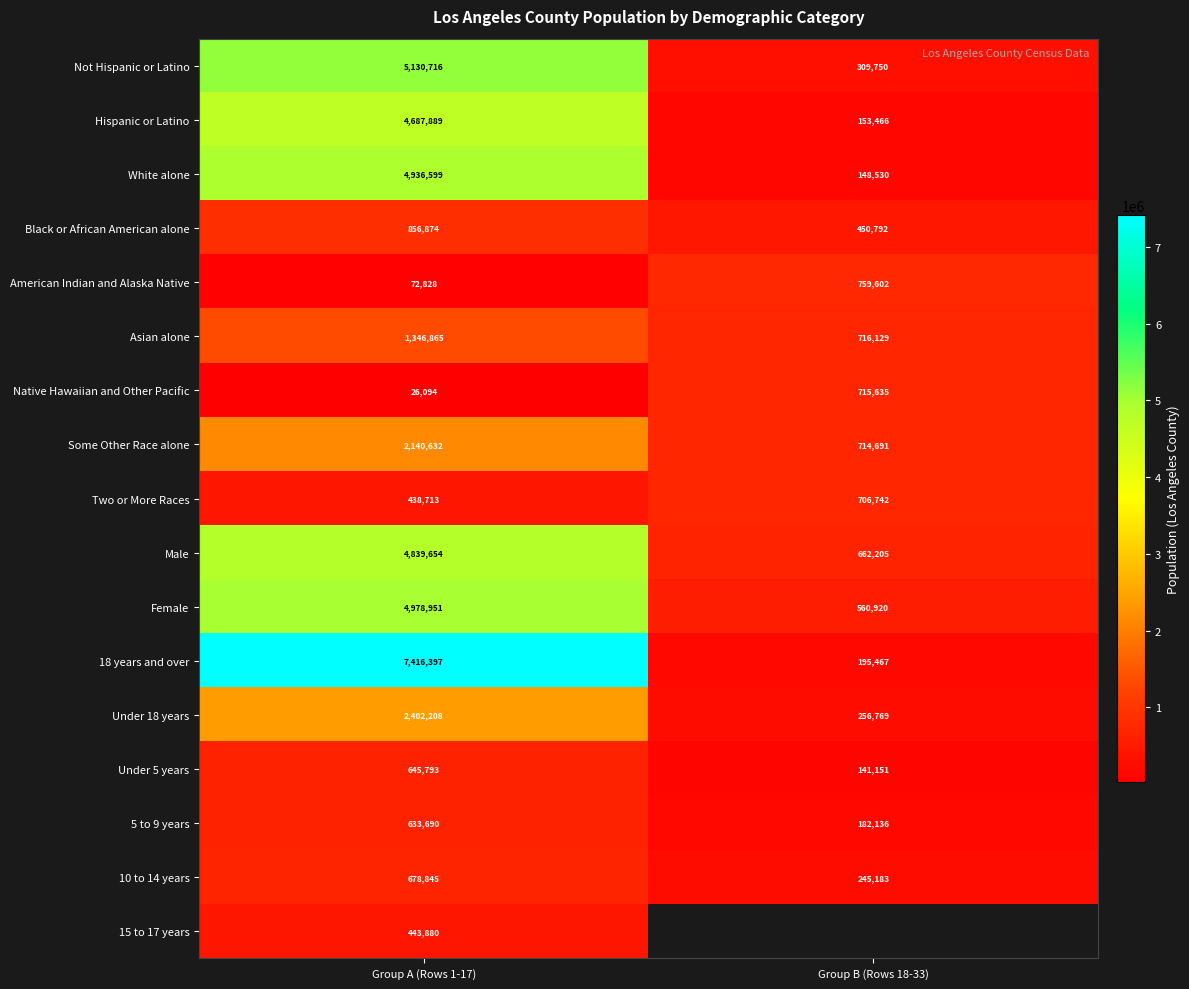

Rank the categories by Hispanic or Latino value from lowest to highest.

Group B (Rows 18-33), Group A (Rows 1-17)